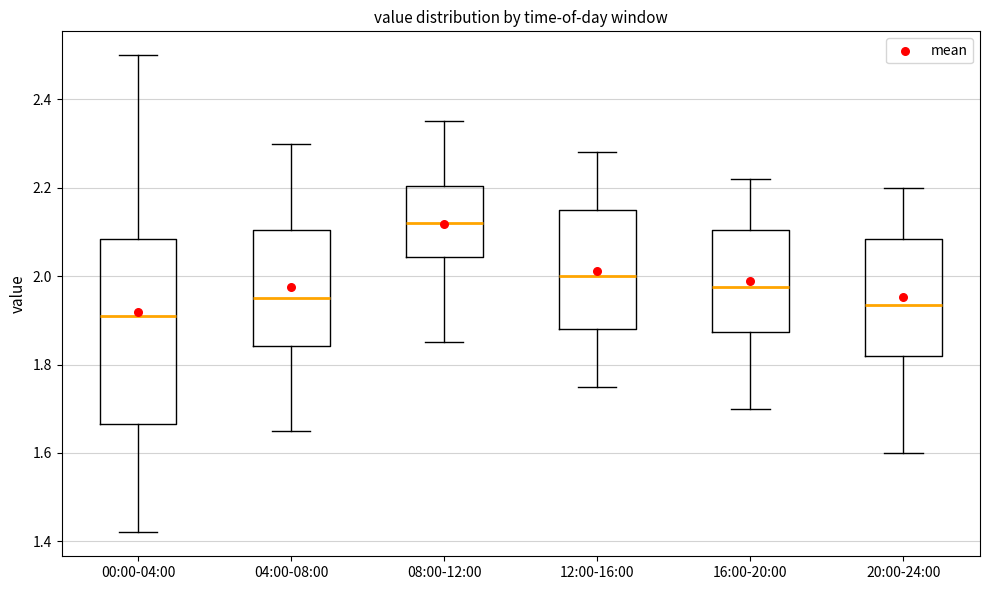

Reading left to right, transcribe this box plot: for each box, give where its median line is, the range the box spans, and where its two whiskers end, as read against the y-axis. The values are not printed on the chart, so give them approximately, as read against the axis.

00:00-04:00: median 1.92, box 1.66 to 2.08, whiskers 1.42 to 2.50
04:00-08:00: median 1.96, box 1.84 to 2.10, whiskers 1.66 to 2.30
08:00-12:00: median 2.12, box 2.04 to 2.20, whiskers 1.86 to 2.36
12:00-16:00: median 2.00, box 1.88 to 2.16, whiskers 1.76 to 2.28
16:00-20:00: median 1.98, box 1.88 to 2.10, whiskers 1.70 to 2.22
20:00-24:00: median 1.94, box 1.82 to 2.08, whiskers 1.60 to 2.20